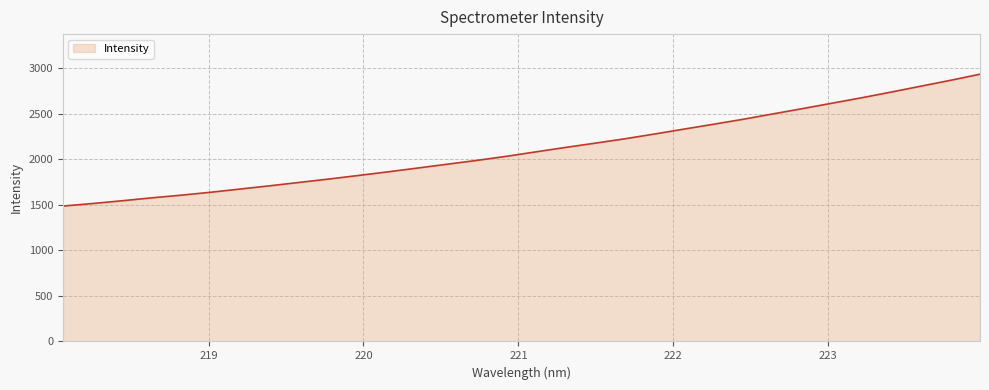

What is the maximum value shown in the chart?

2932.9